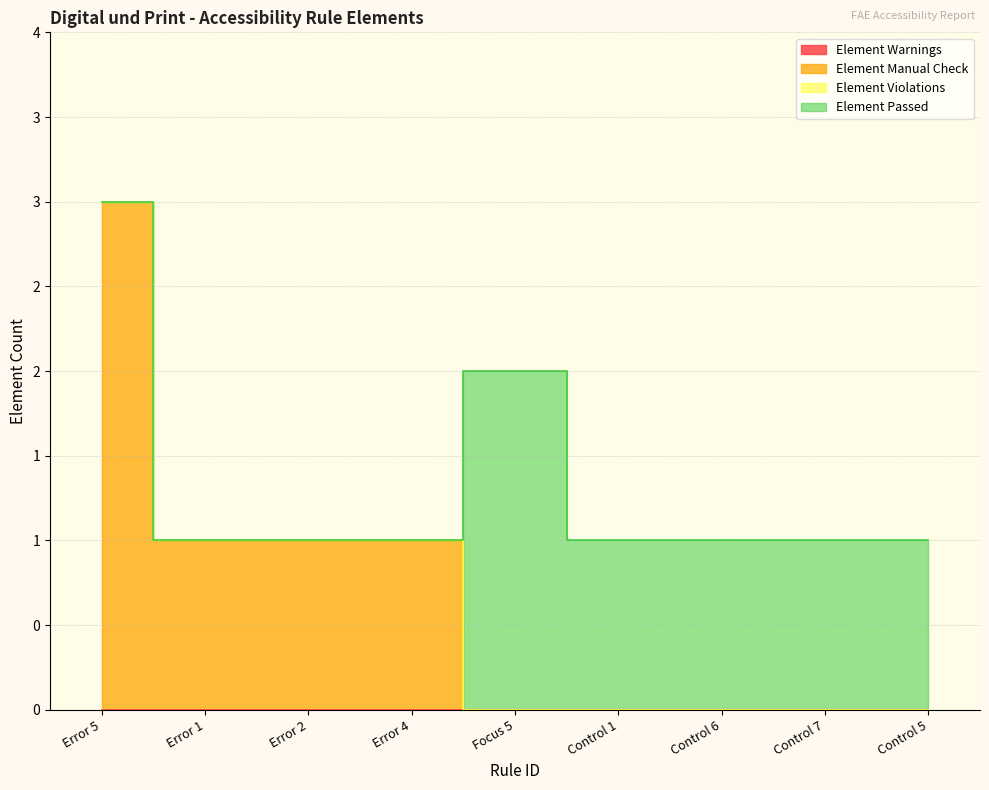

How many categories are shown in the chart?

9